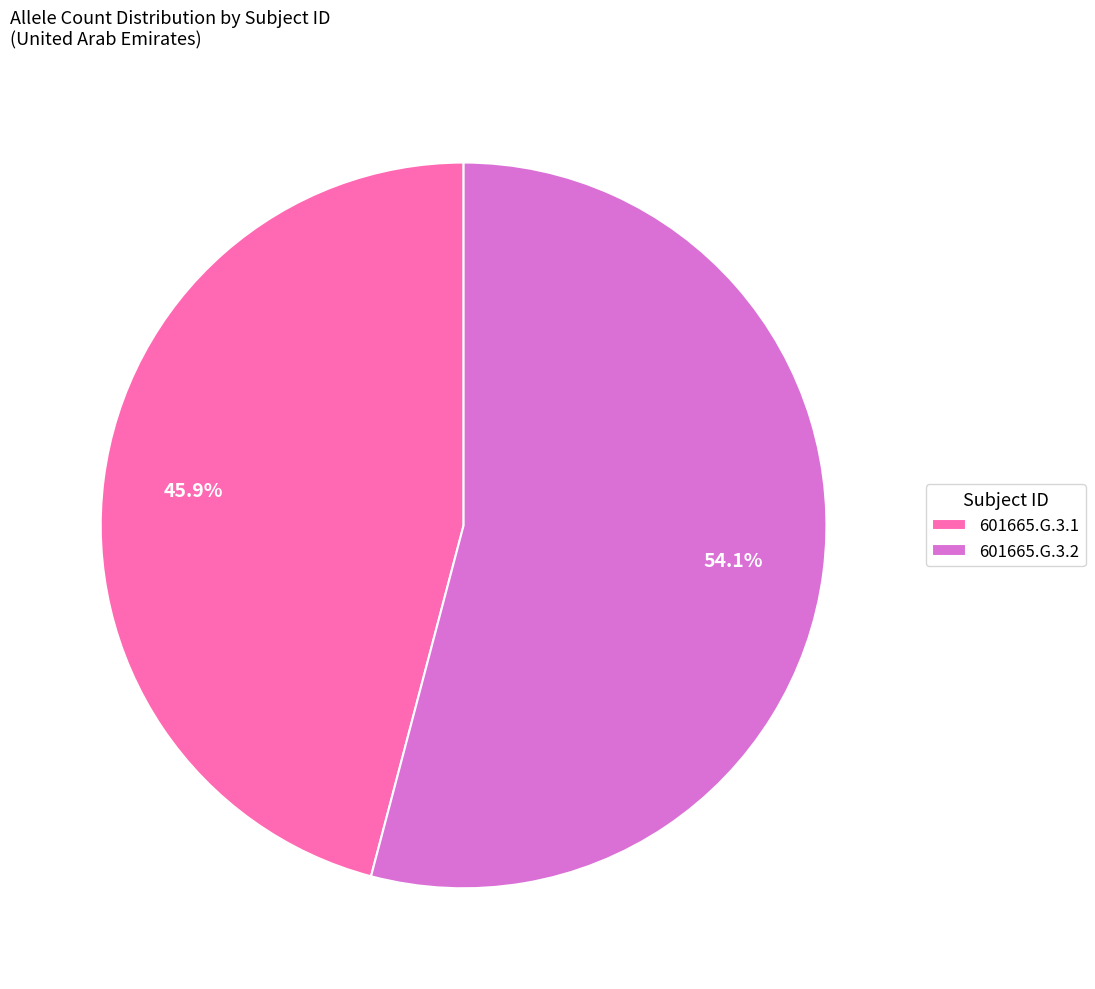

Is it true that 601665.G.3.2 is 54% of the pie?

True